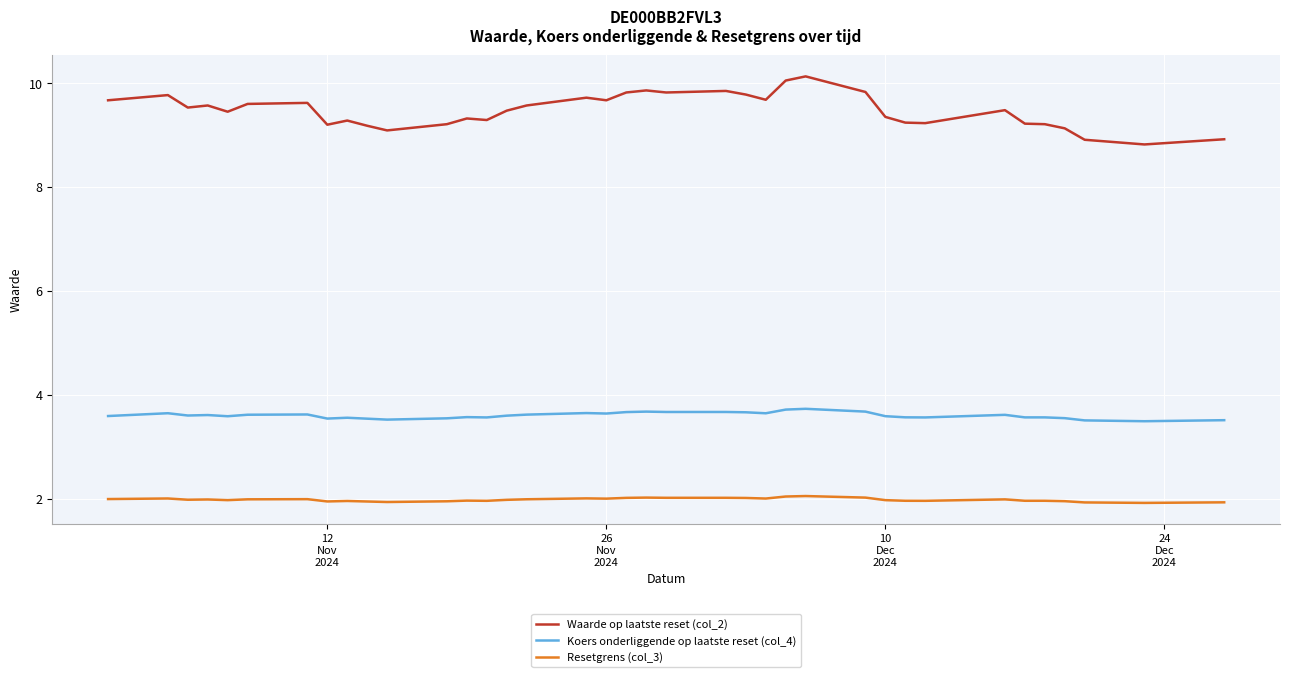

What is the highest value of the Resetgrens (col_3) series?

2.1